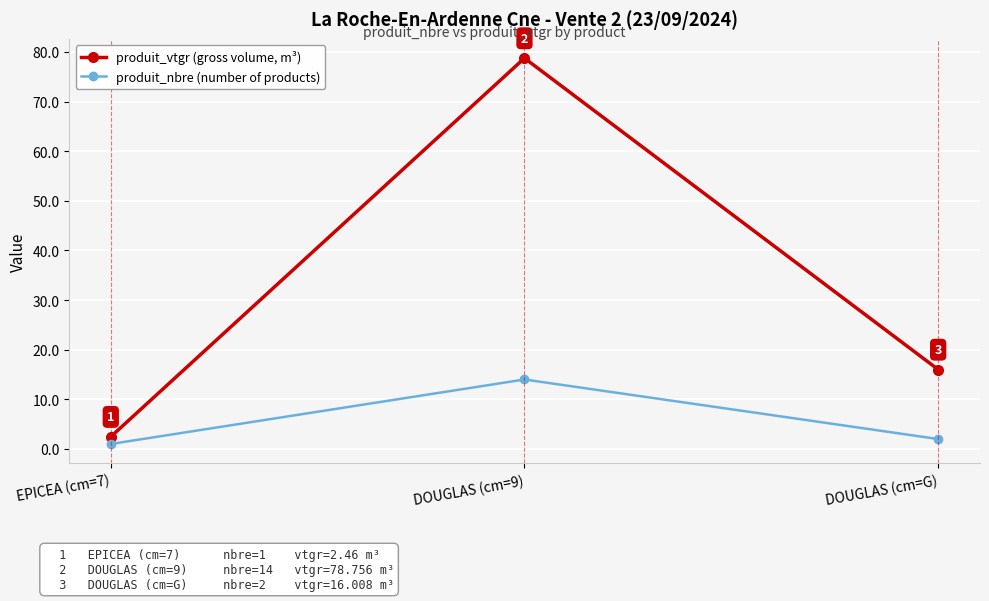

Which category has the highest value in the produit_vtgr (gross volume, m³) series?

DOUGLAS (cm=9)